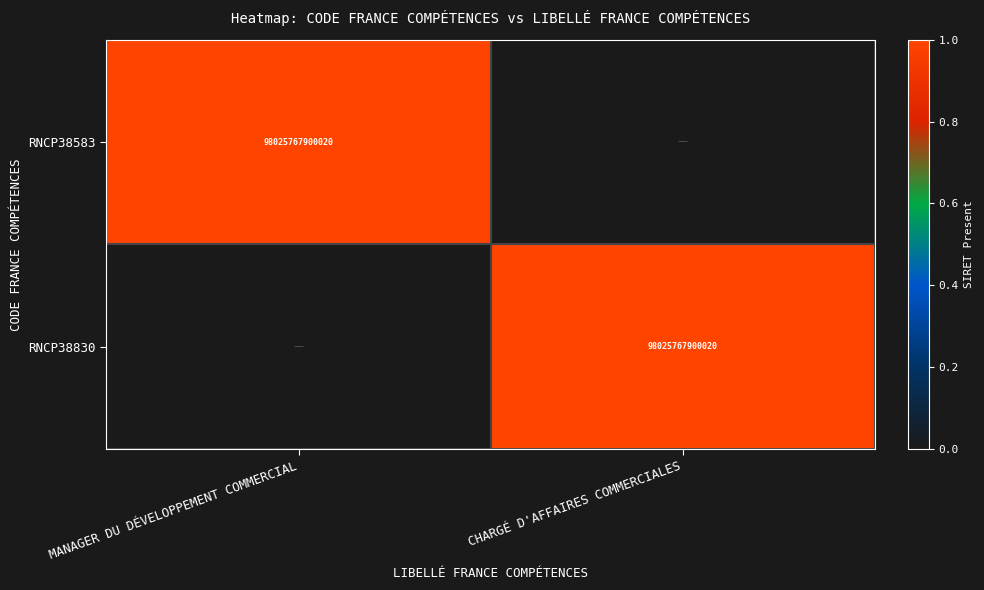

The value of RNCP38583 at MANAGER DU DÉVELOPPEMENT COMMERCIAL is 98025767900020. True or false?

True